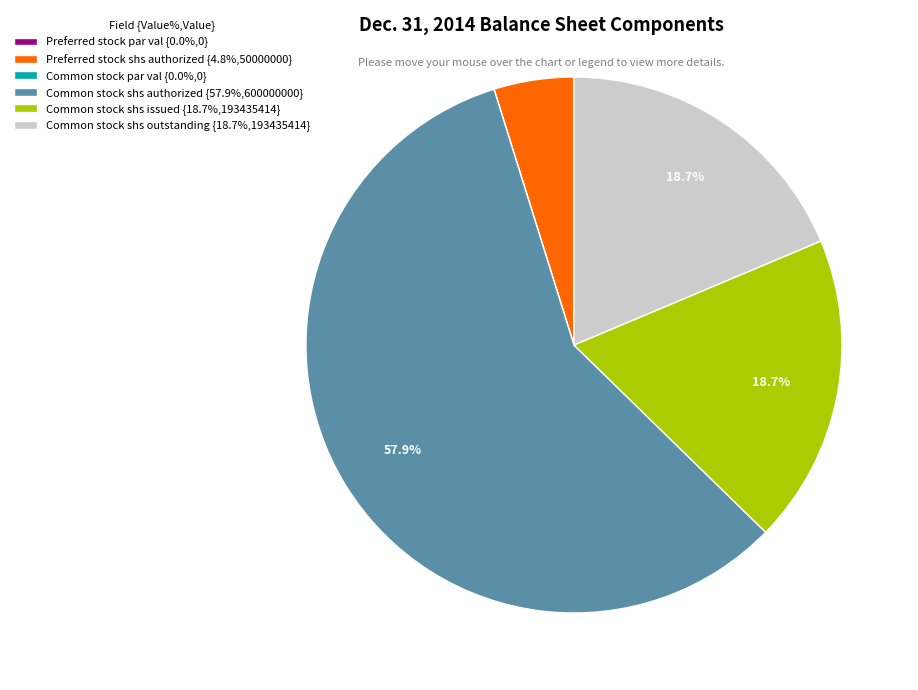

What is the ratio of the value at Common stock shs outstanding {18.7%,193435414} to the value at Common stock shs authorized {57.9%,600000000}?

0.3